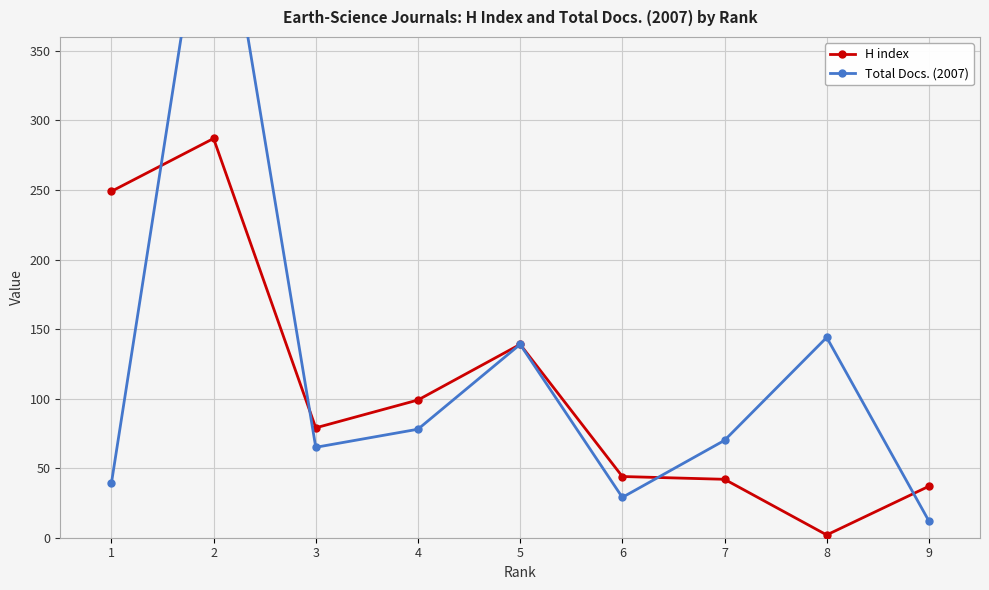

What are all the series names shown in the legend?

H index, Total Docs. (2007)